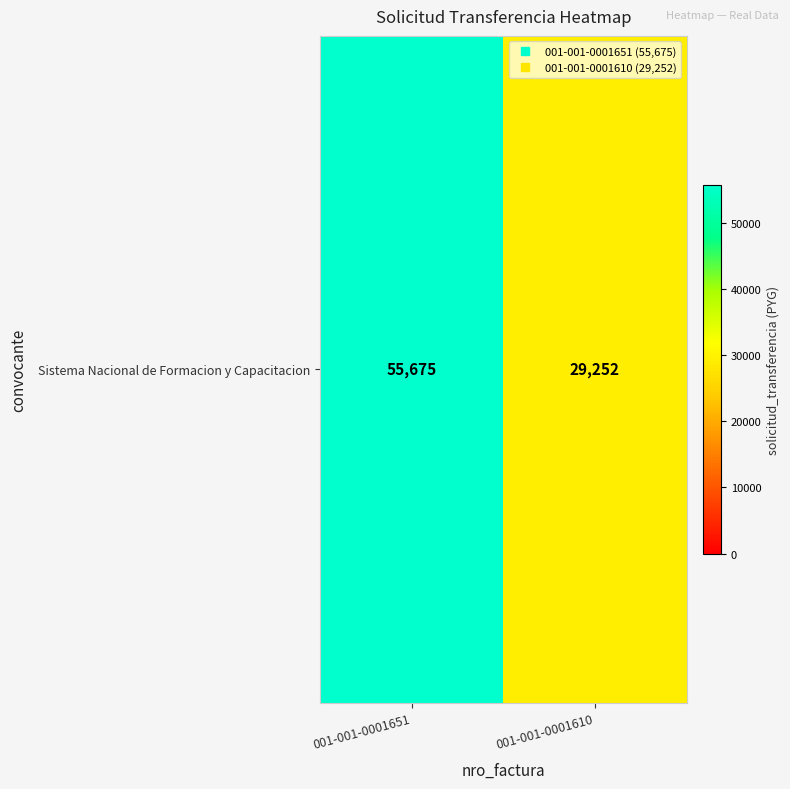

At which category does the chart reach its minimum across all series?

001-001-0001610